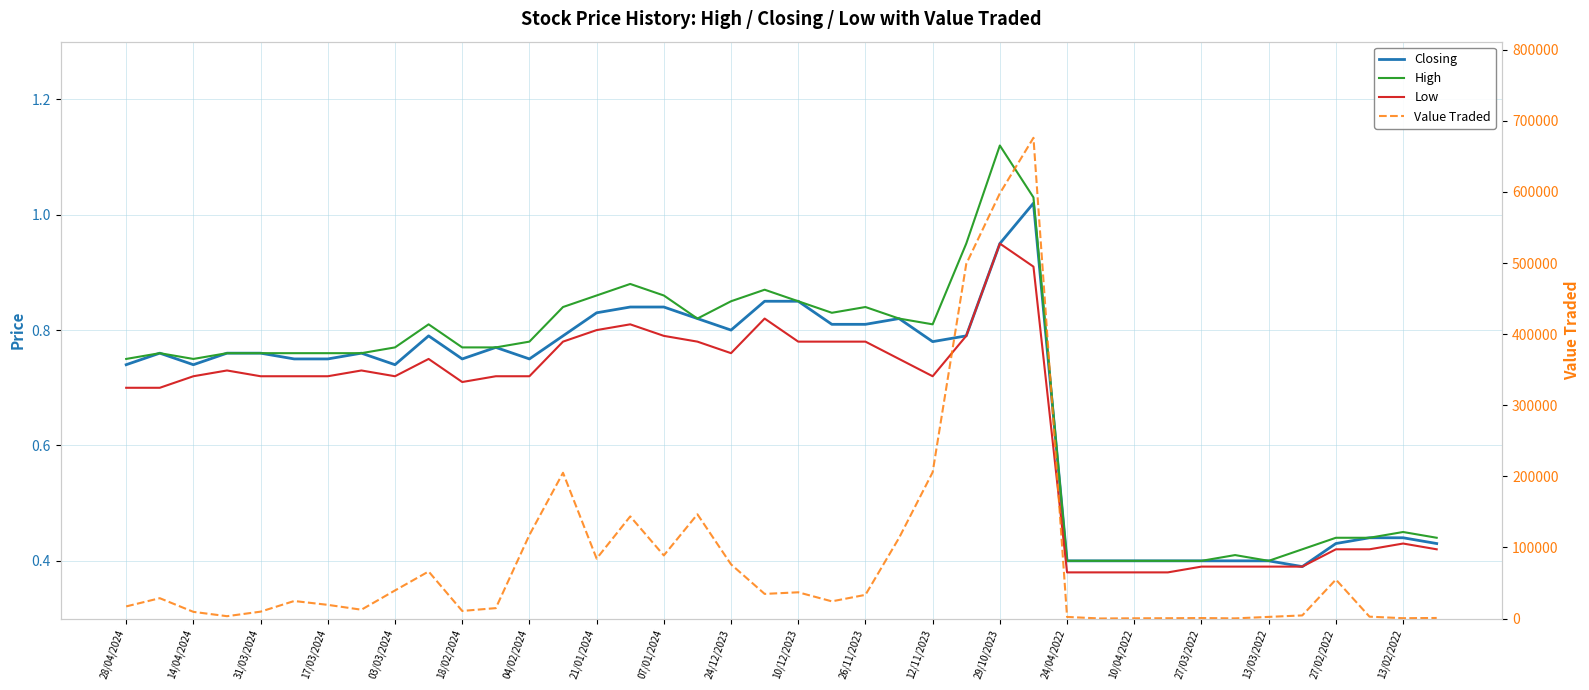

Count the number of data series in this chart.

4